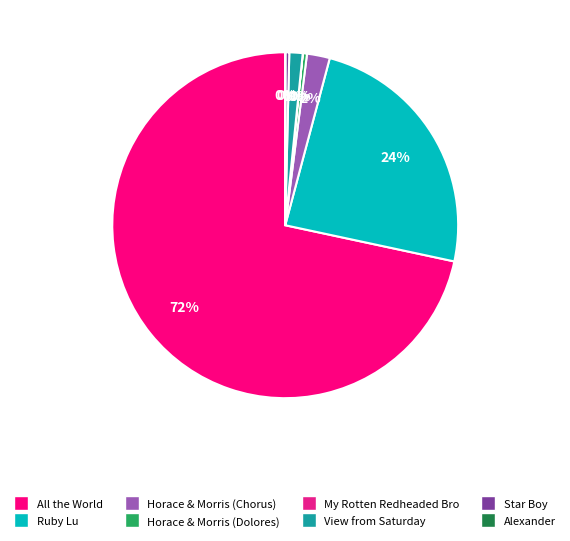

To the nearest percent, what is the difference between the largest and smallest slice percentages?

72%